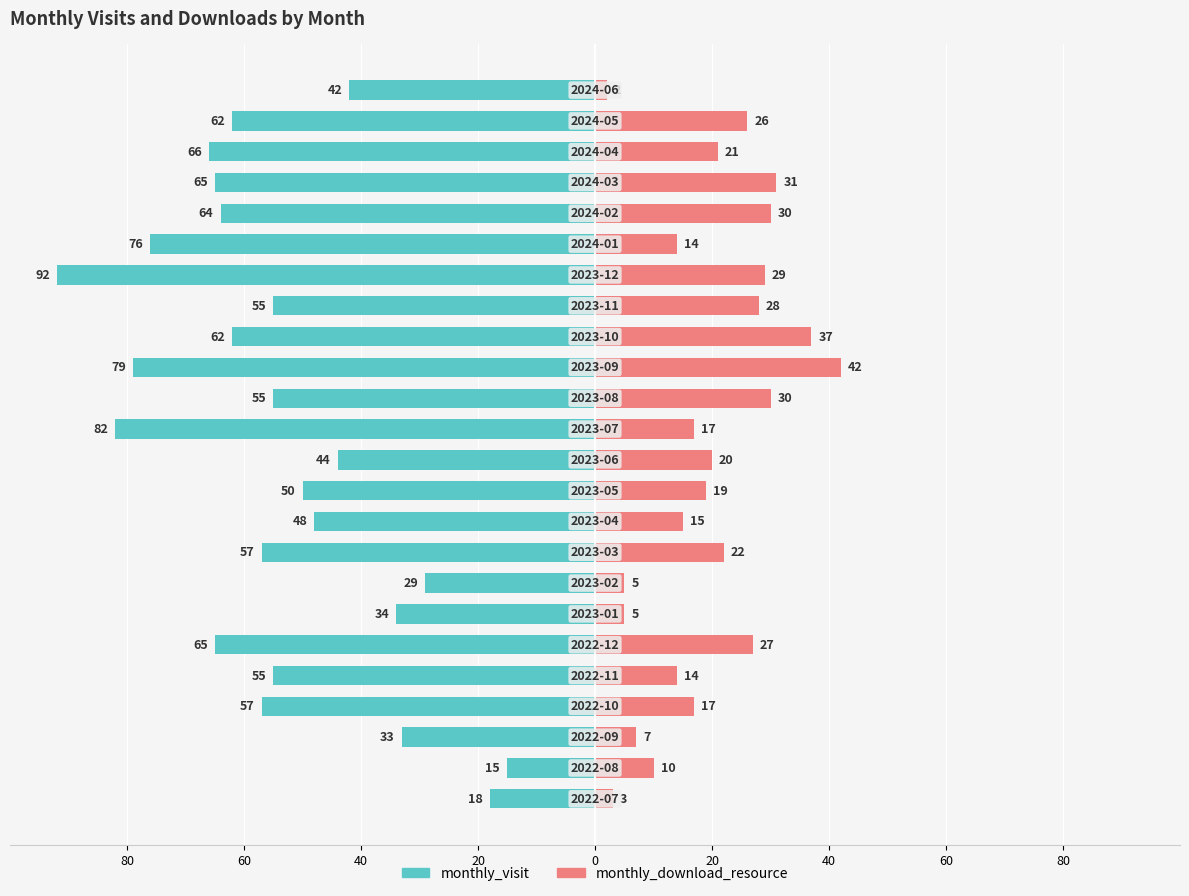

Reading right to left, list all the values displayed in this chart.

monthly_visit: -42	-62	-66	-65	-64	-76	-92	-55	-62	-79	-55	-82	-44	-50	-48	-57	-29	-34	-65	-55	-57	-33	-15	-18
monthly_download_resource: 2	26	21	31	30	14	29	28	37	42	30	17	20	19	15	22	5	5	27	14	17	7	10	3